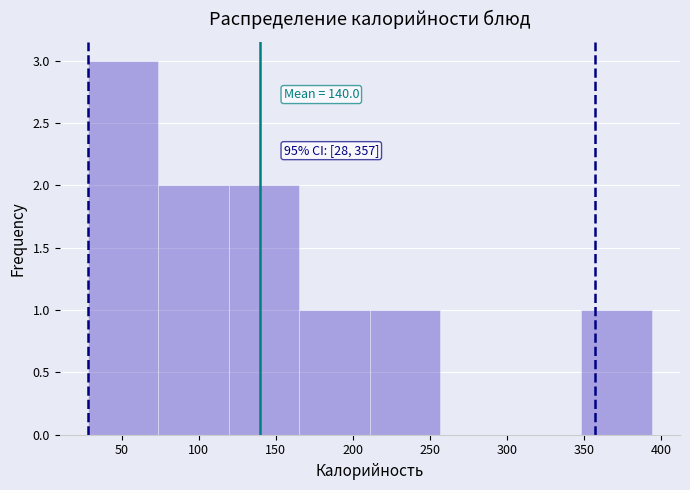

Over which range of the x-axis is the bar tallest?

30 to 75